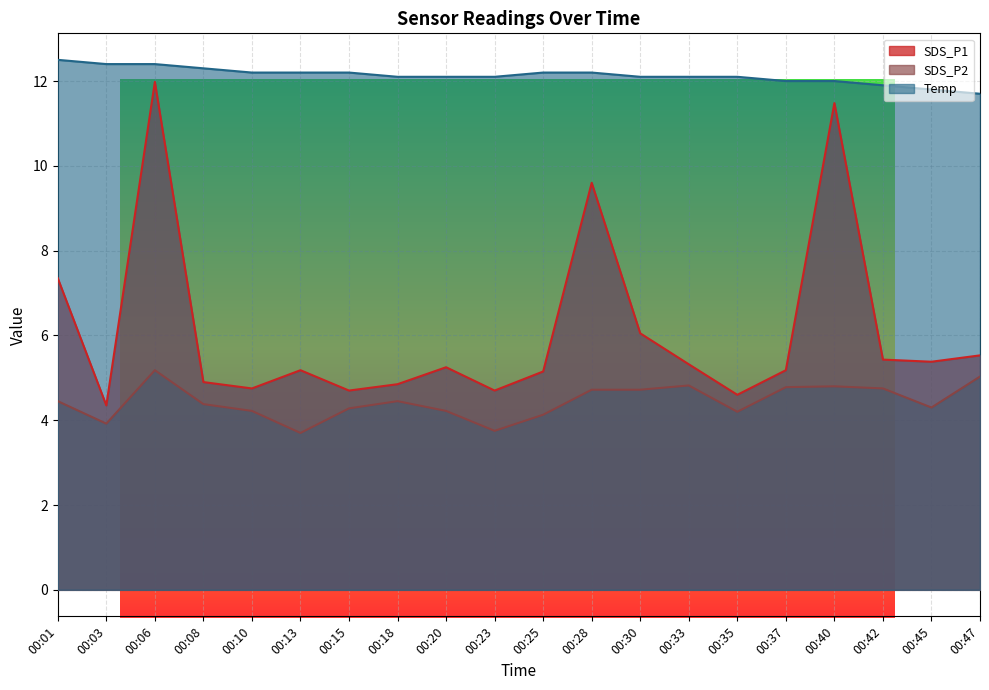

True or false: SDS_P1 and Temp intersect in this chart.

False